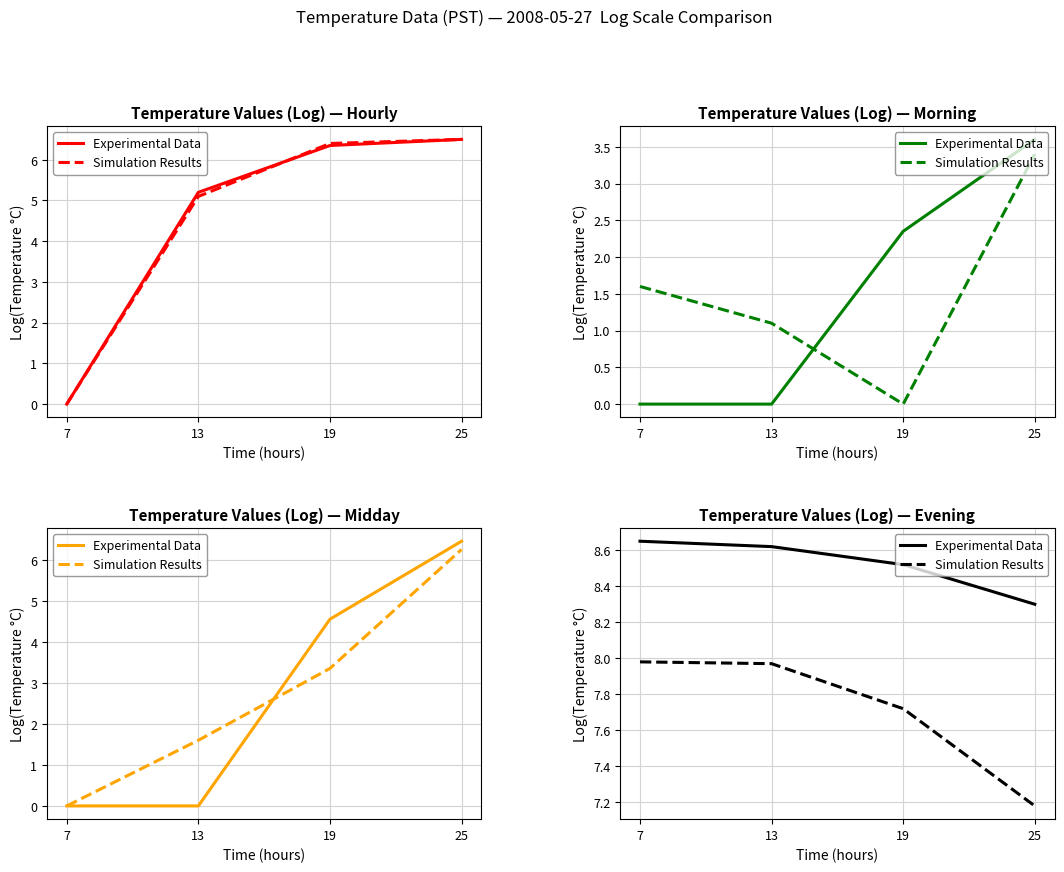

What is the difference between the maximum and second lowest values in the Simulation Results series?

0.3